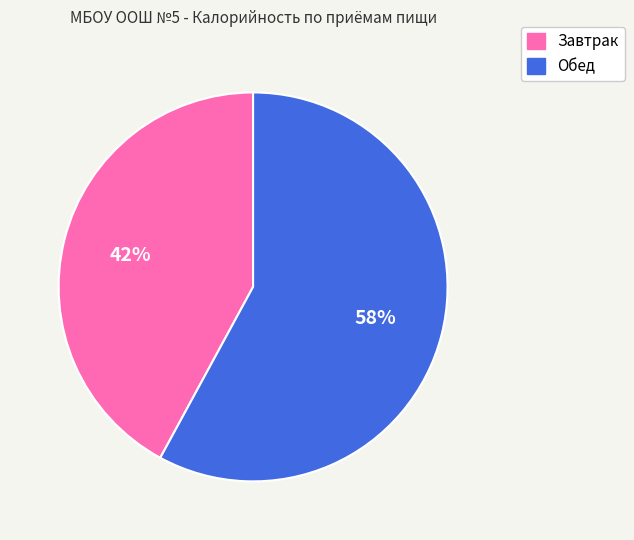

To the nearest percent, what is the average slice percentage?

50%